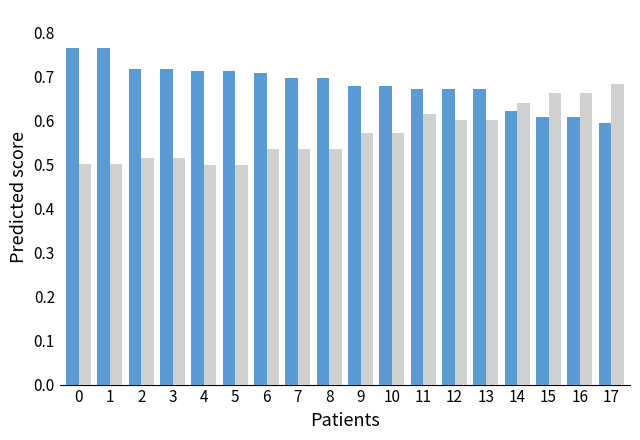

What is the difference between the highest and lowest values at 1?

0.3